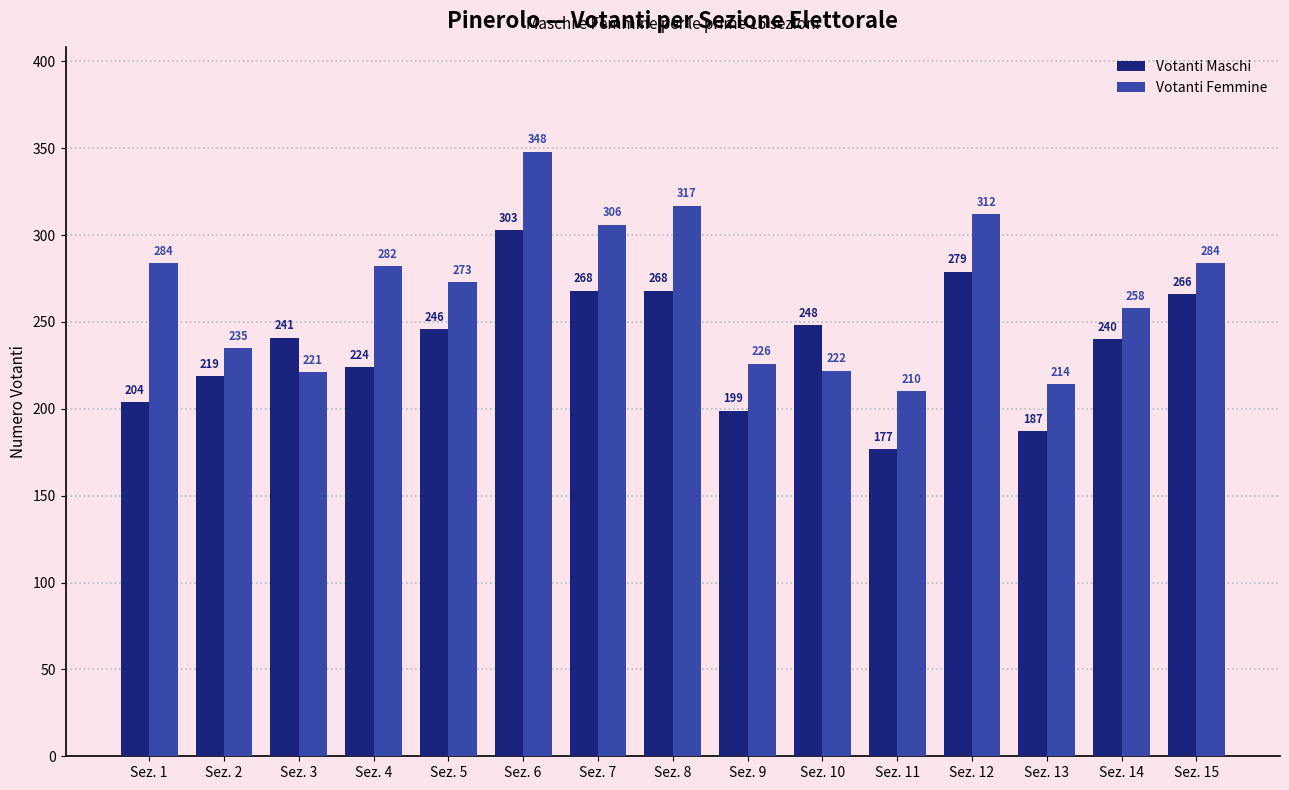

How many bars are there in each group?

2